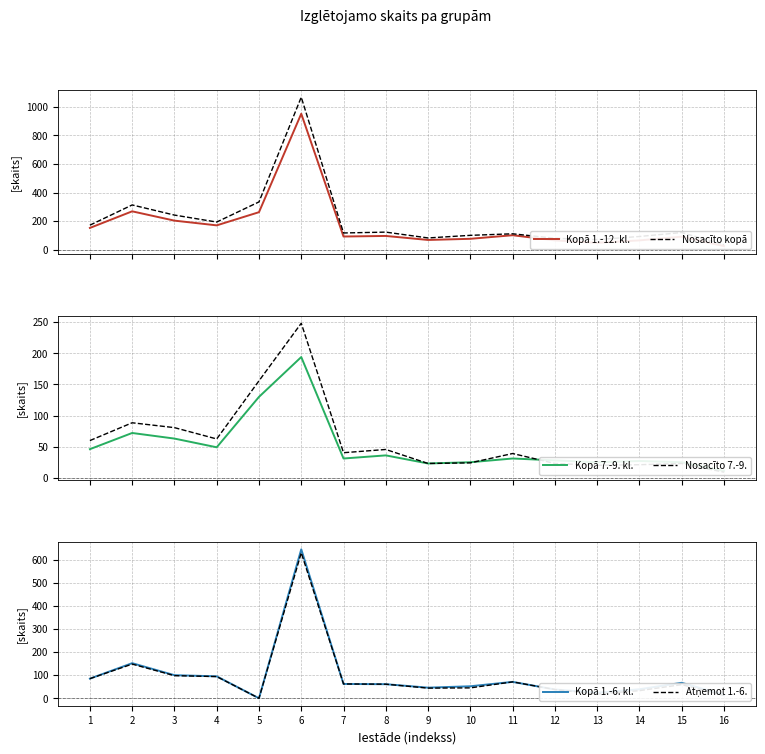

At which label does Atņemot 1.-6. reach its minimum?

5